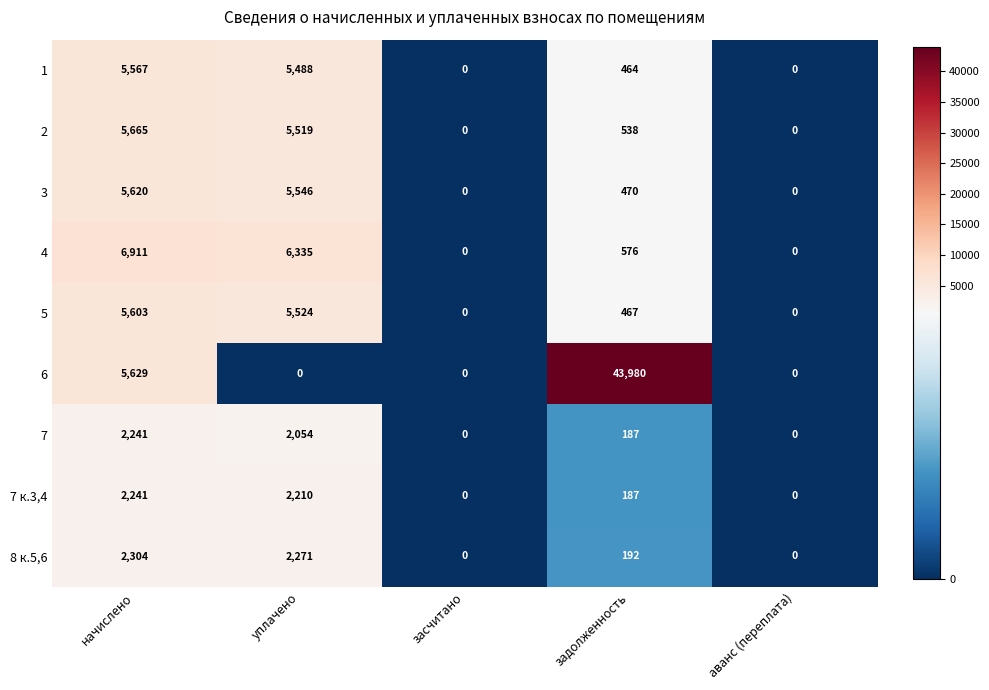

True or false: 6 has a value of 0 at засчитано.

True